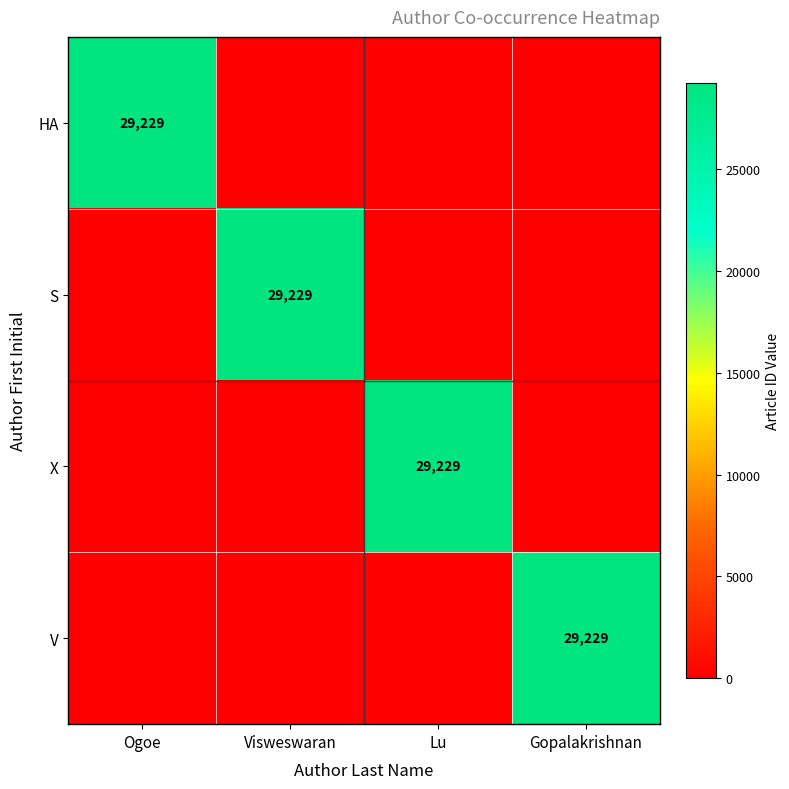

The value of S at Visweswaran is 29229. True or false?

True